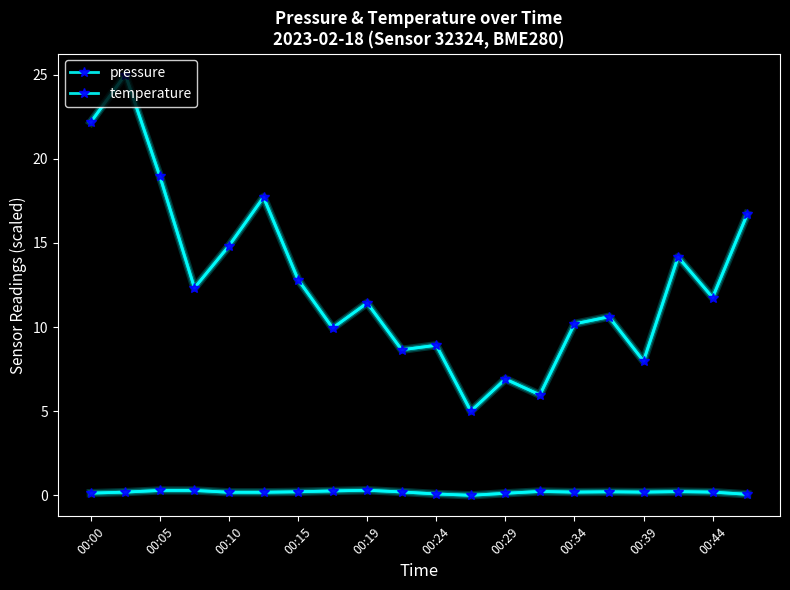

How many lines are shown in the chart?

2